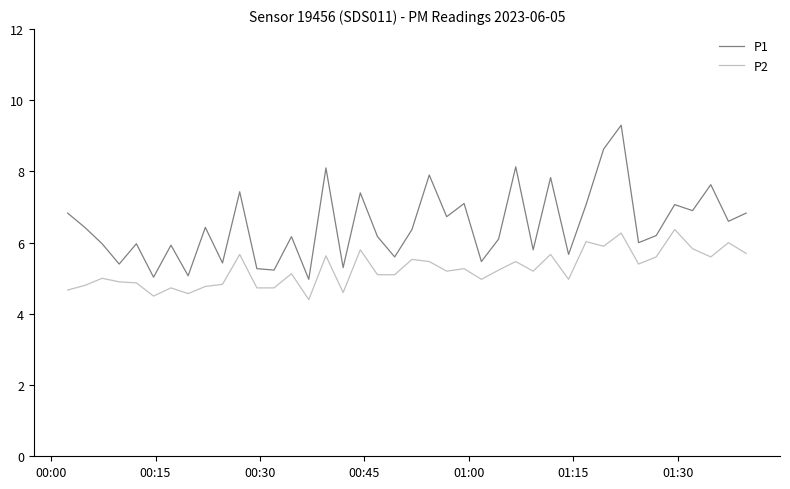

What are all the series names shown in the legend?

P1, P2